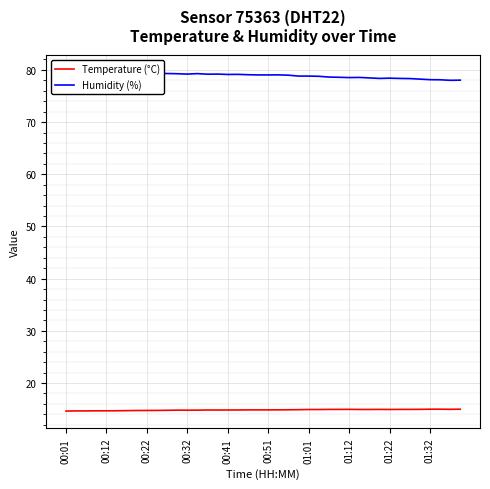

What is the minimum value for Temperature (°C)?

14.6